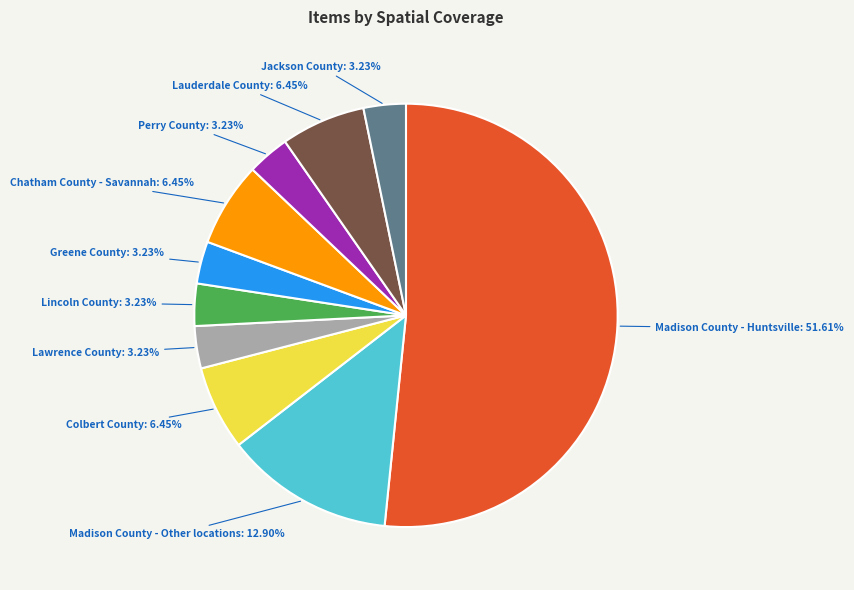

Does any single category account for the majority?

Yes